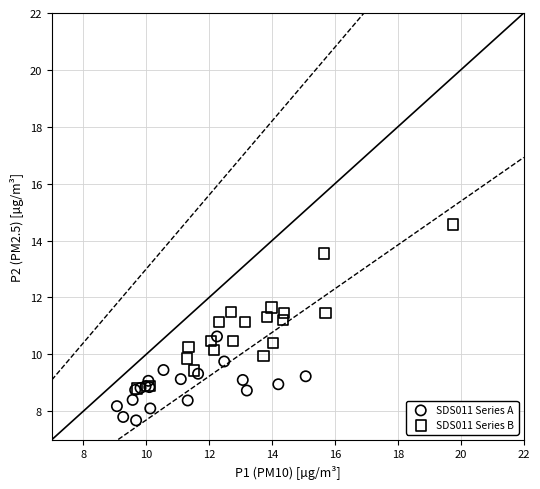

Which series reaches the minimum Y coordinate?

SDS011 Series A